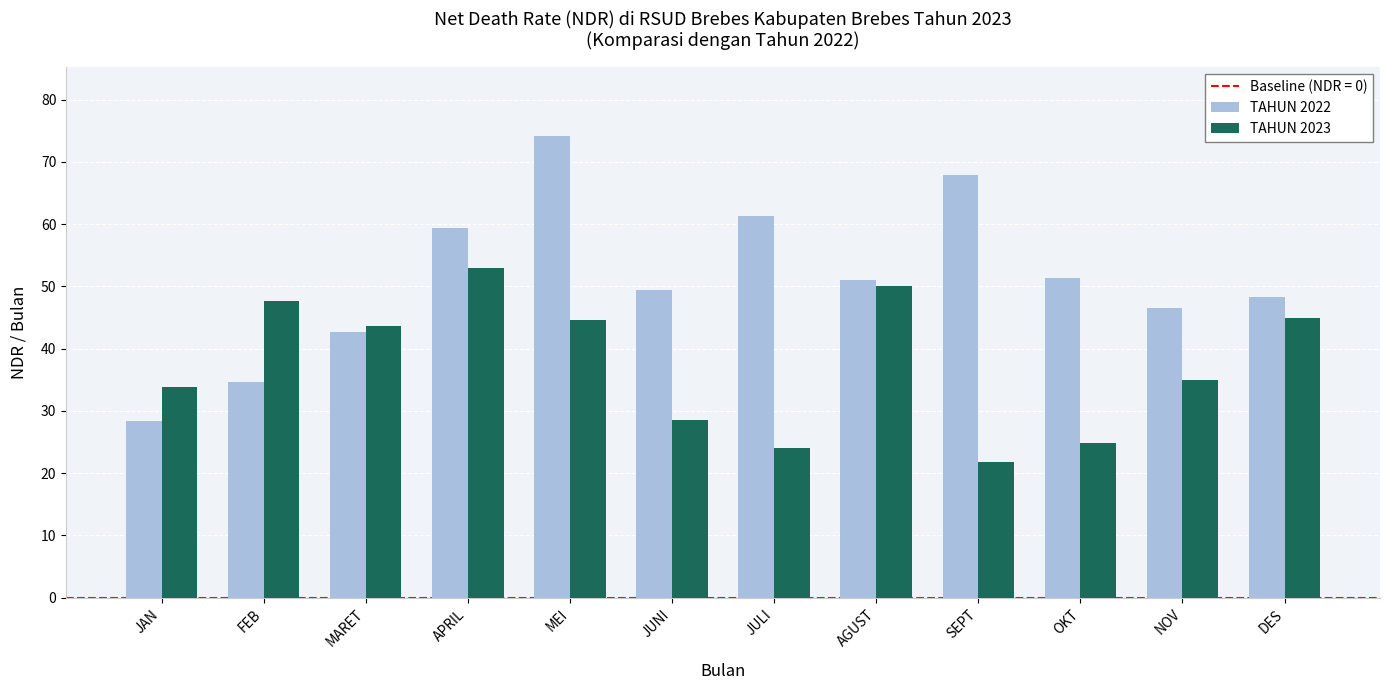

Which series changed the most between JAN and DES?

TAHUN 2022